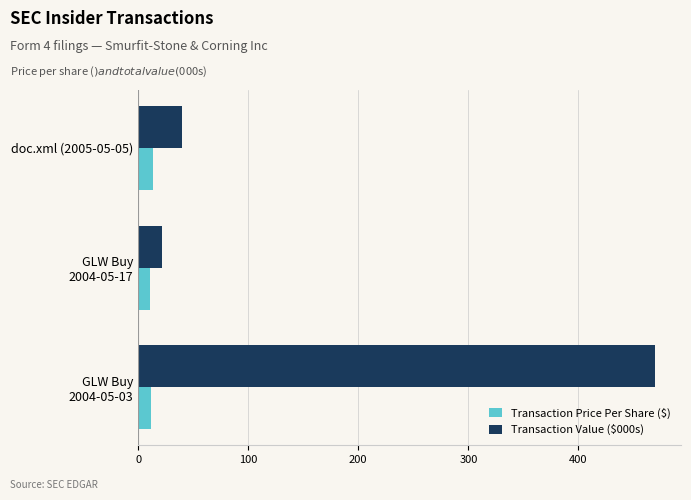

What is the sum of all Transaction Value ($000s) values?

531.1